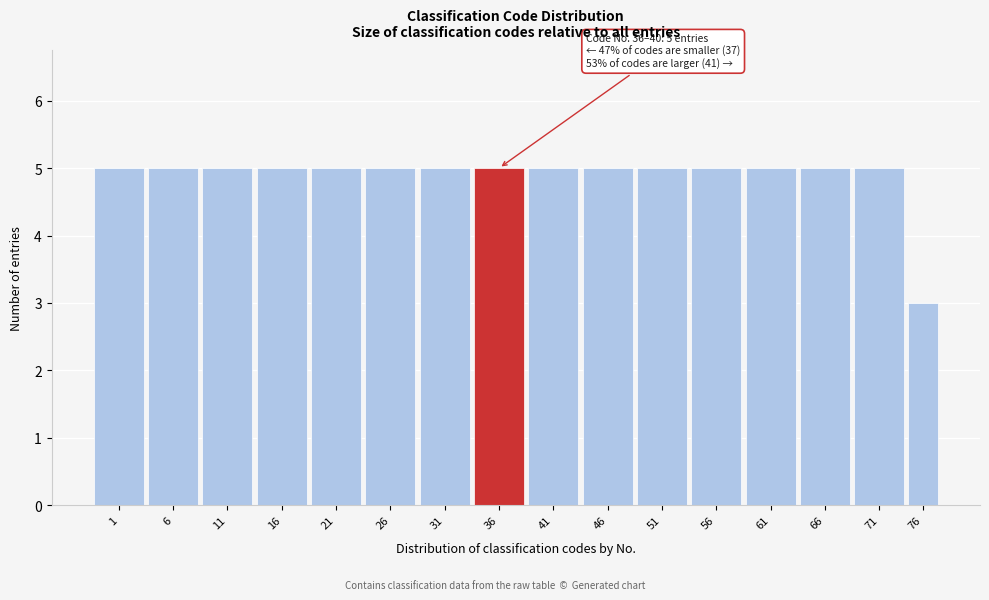

Reading left to right, transcribe all the data shown in this chart.

5	5	5	5	5	5	5	5	5	5	5	5	5	5	5	3